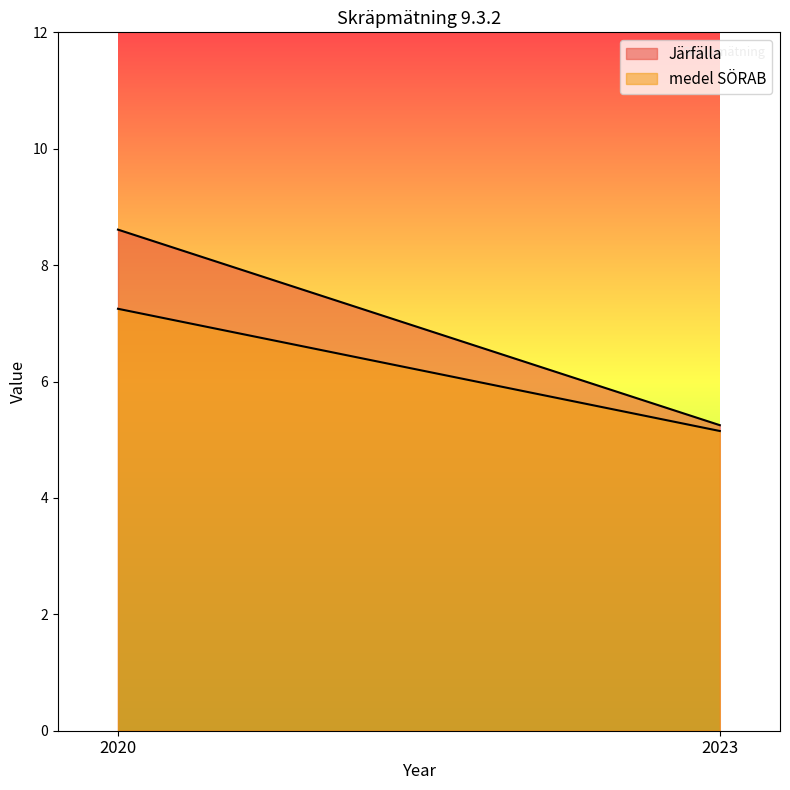

Reading left to right, transcribe all the data shown in this chart.

Järfälla: 8.6	5.2
medel SÖRAB: 7.2	5.2